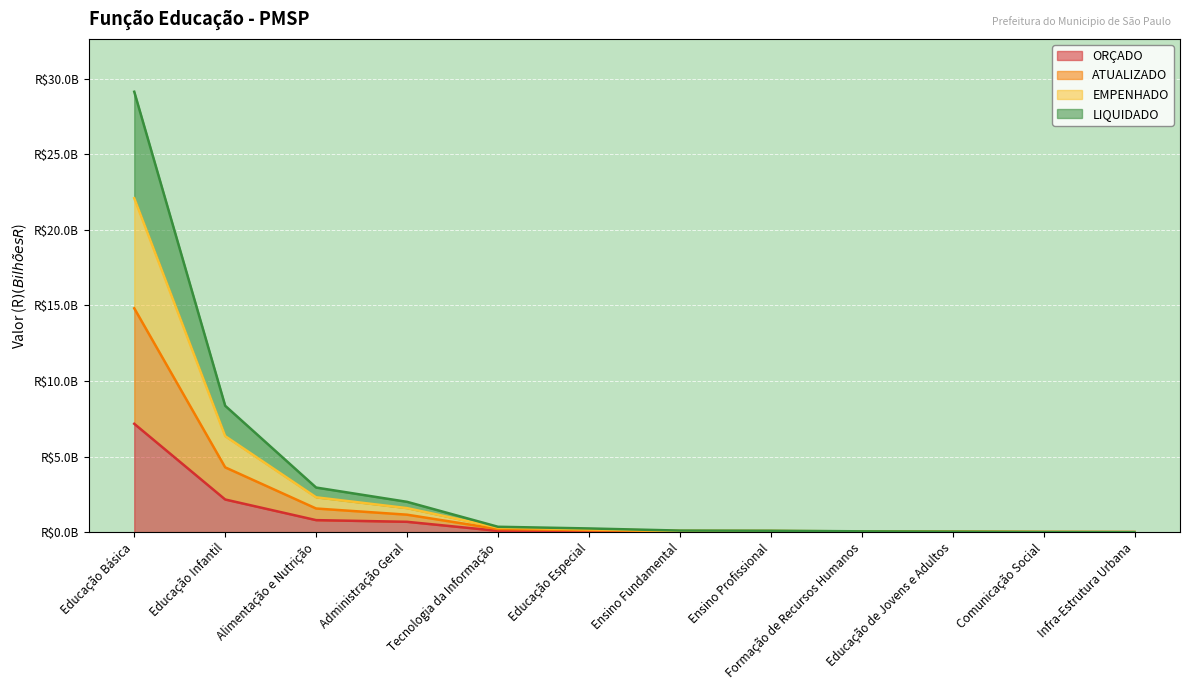

How many series are shown in this chart?

4